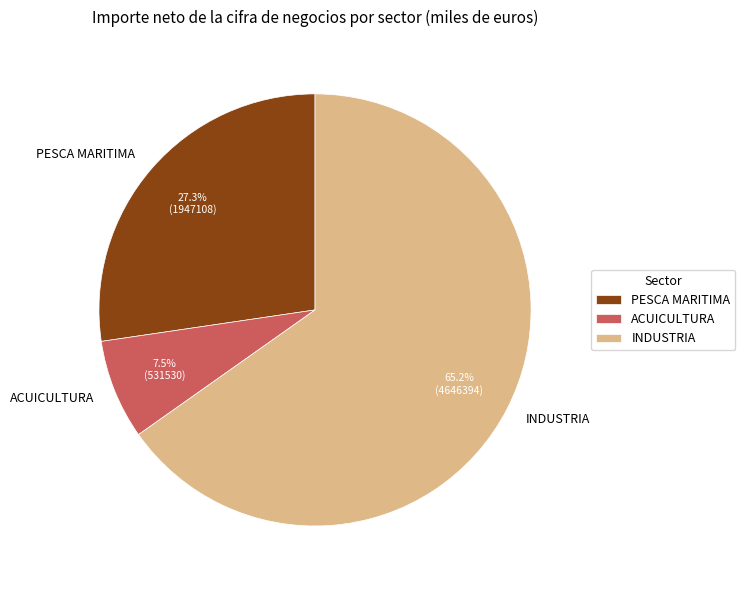

Is it true that INDUSTRIA is 65% of the pie?

True